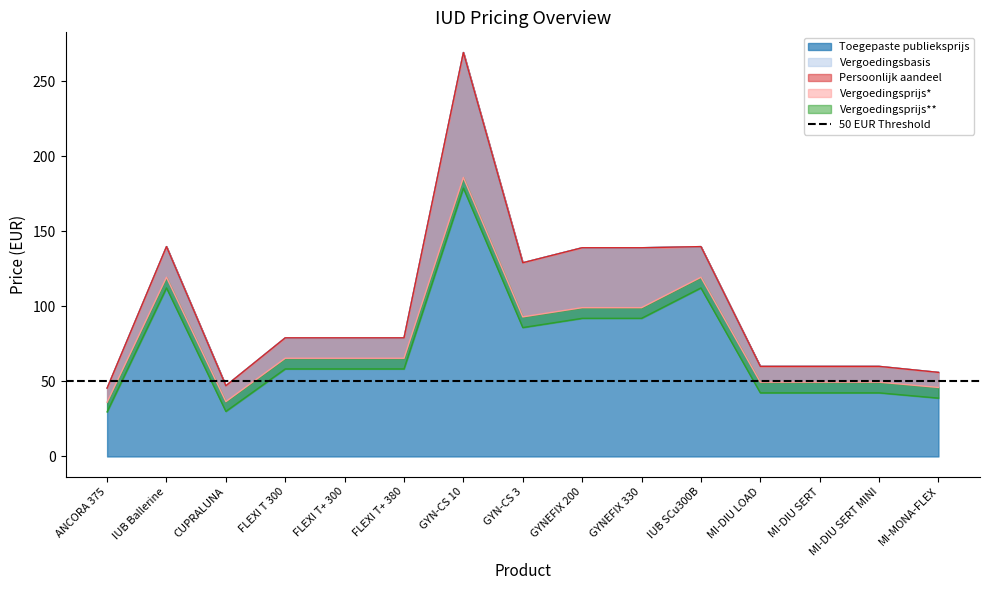

What are all the series names shown in the legend?

Toegepaste publieksprijs, Vergoedingsbasis, Persoonlijk aandeel, Vergoedingsprijs*, Vergoedingsprijs**